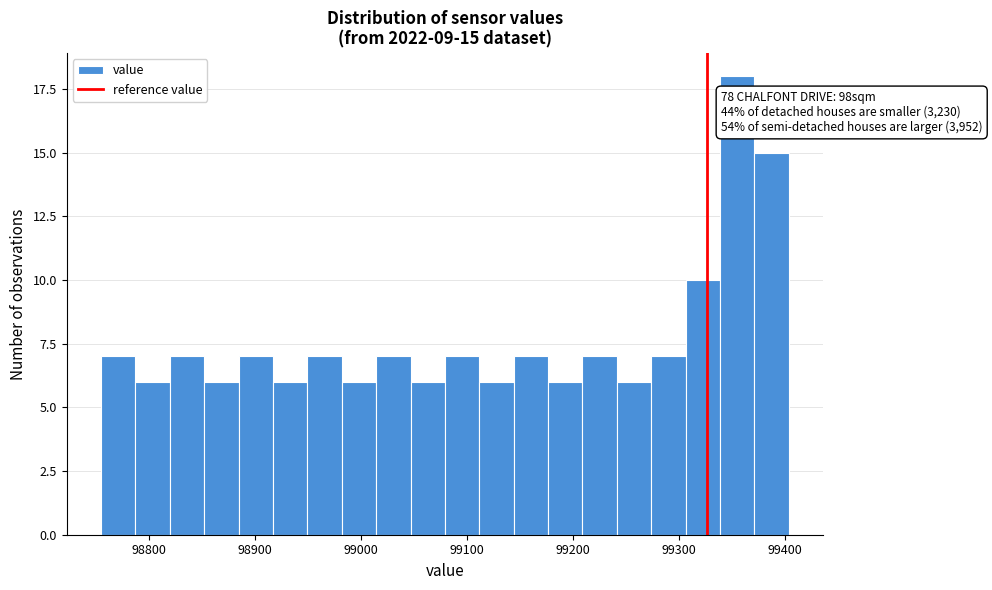

Read against the x-axis, roughly where is the centre of the tallest bar?

99350